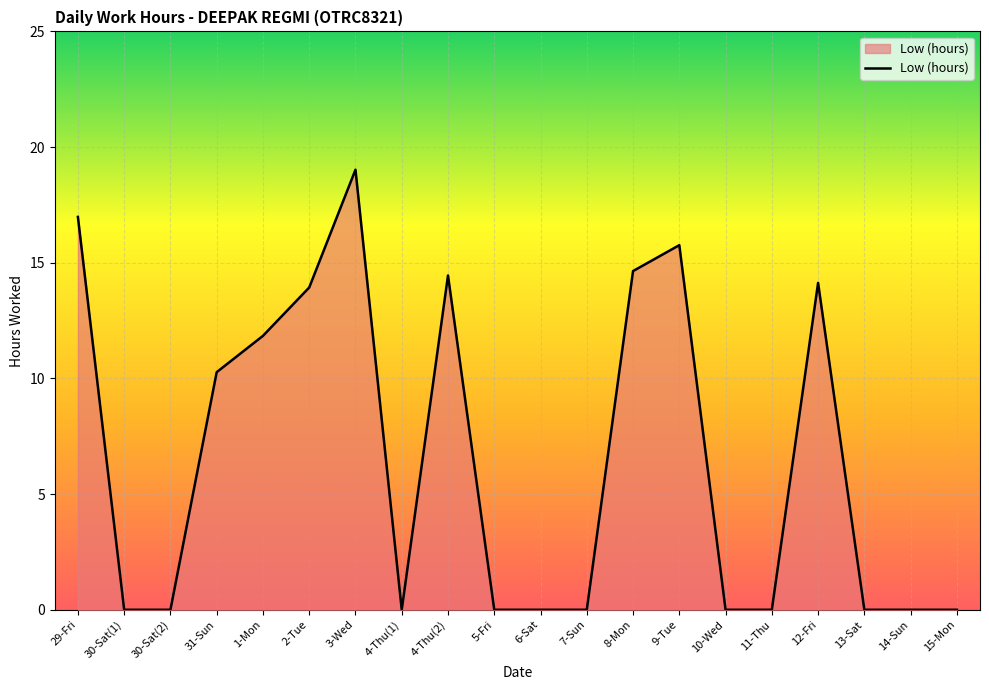

What is the change in value from 3-Wed to 13-Sat?

-19.0